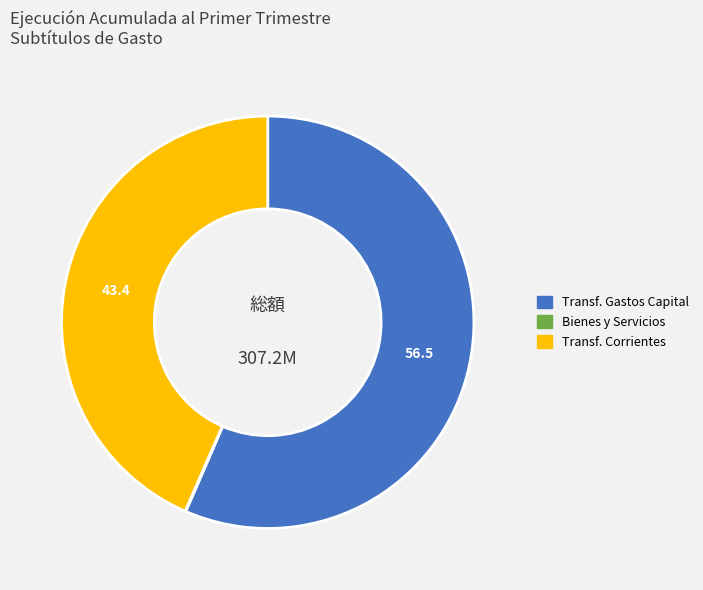

Is there a majority slice in this chart?

Yes